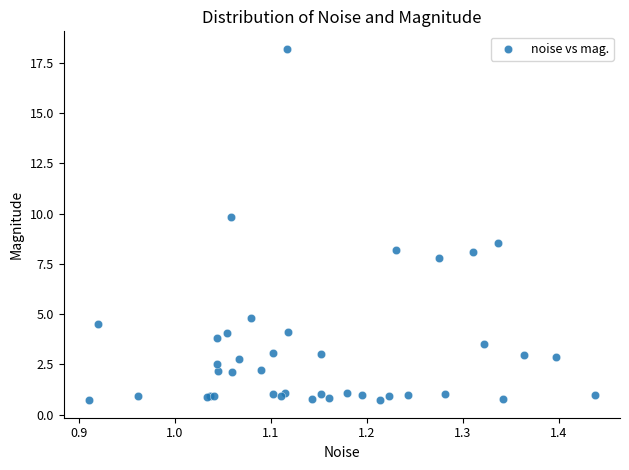

What Y value in the scatter plot is closest to 9?

8.5